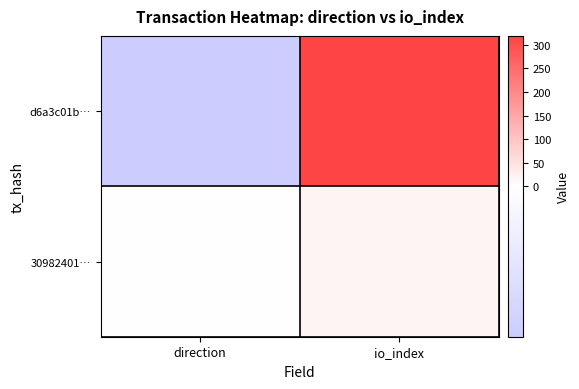

At which category is the sum across all series the highest?

io_index